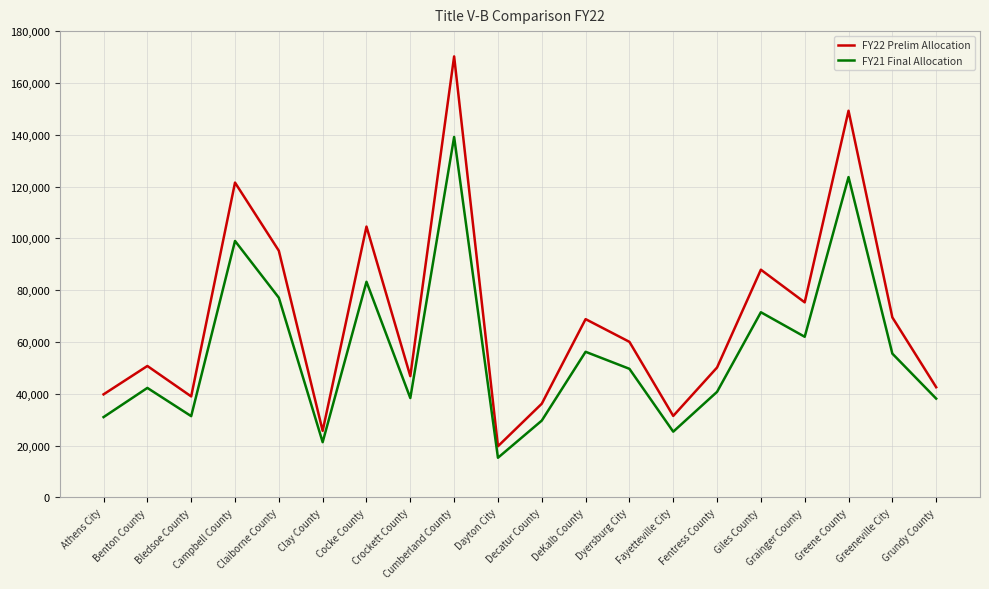

List the series in order of their overall mean, lowest first.

FY21 Final Allocation, FY22 Prelim Allocation